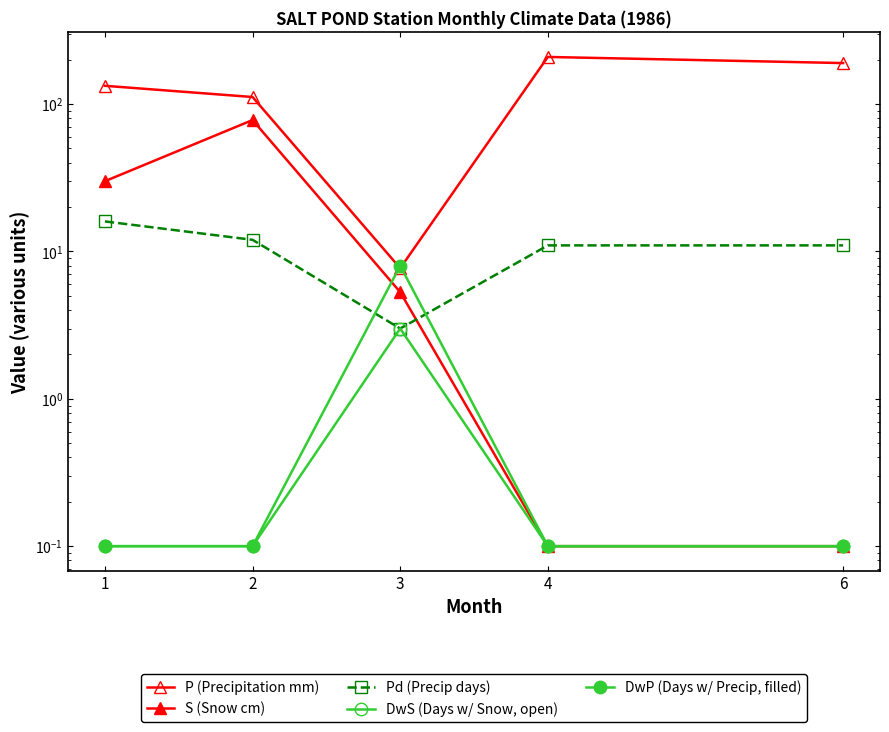

Which label corresponds to the largest value in the chart?

4